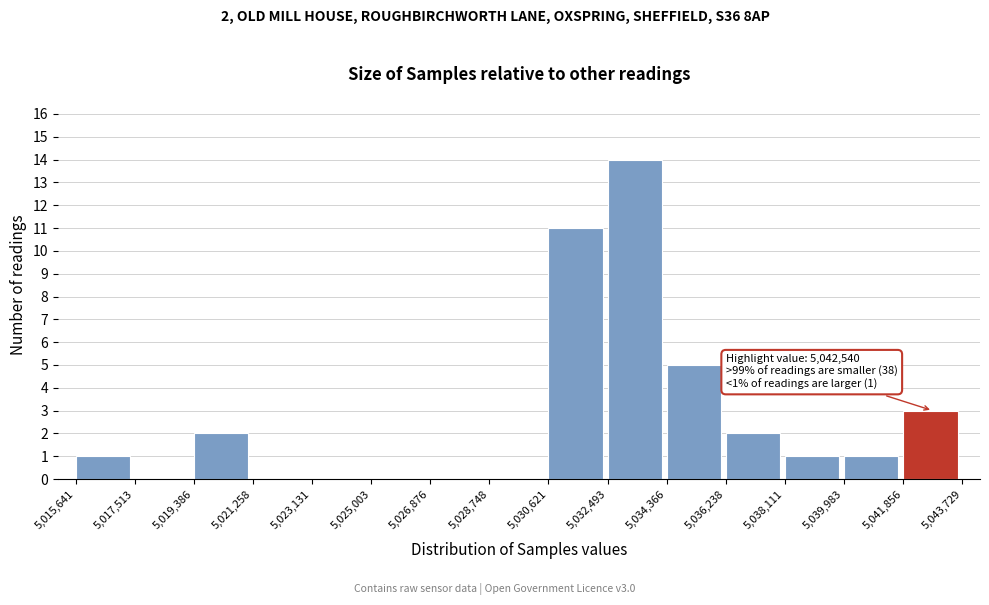

Which range on the x-axis has the tallest bar?

5,032,493 to 5,034,366